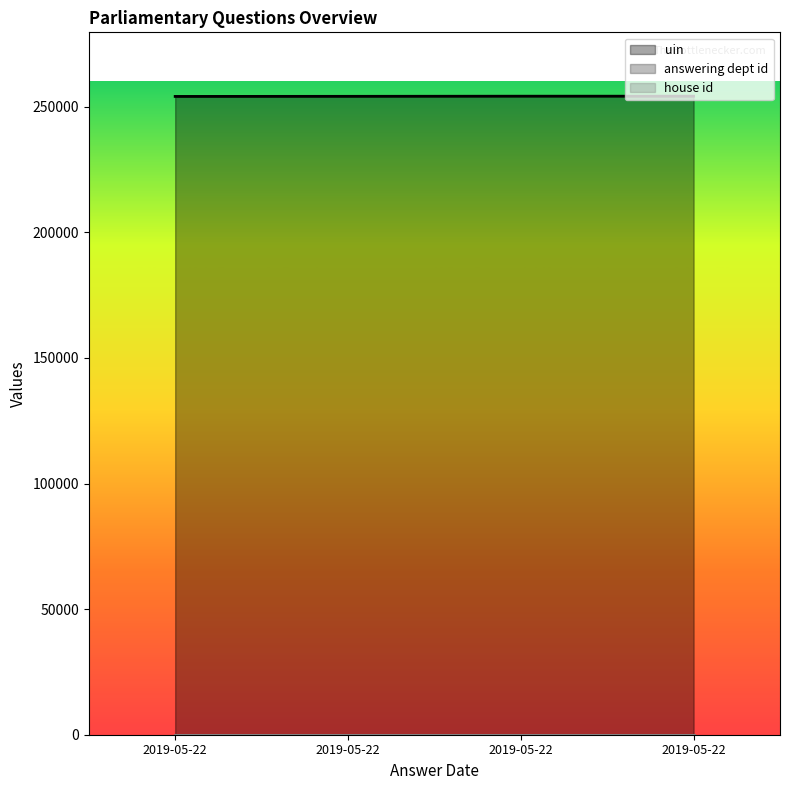

Reading right to left, list all the values displayed in this chart.

uin: 254224	254223	254167	254129
answering dept id: 14	14	14	14
house id: 1	1	1	1